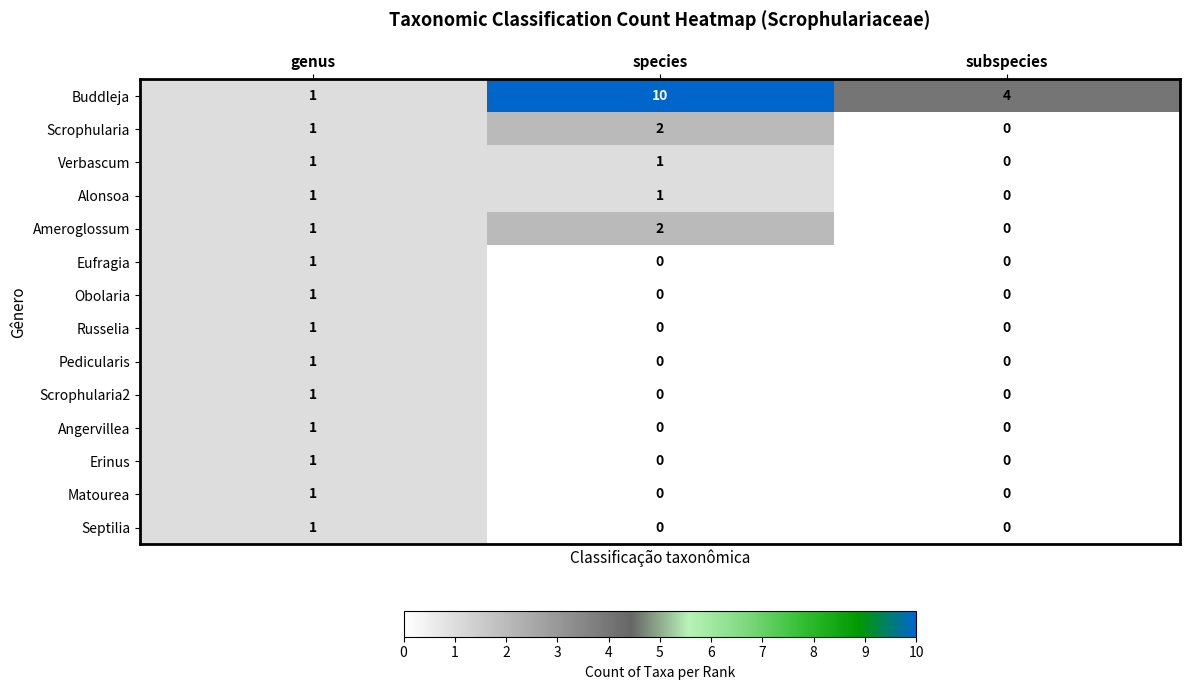

How many categories are shown in the chart?

3